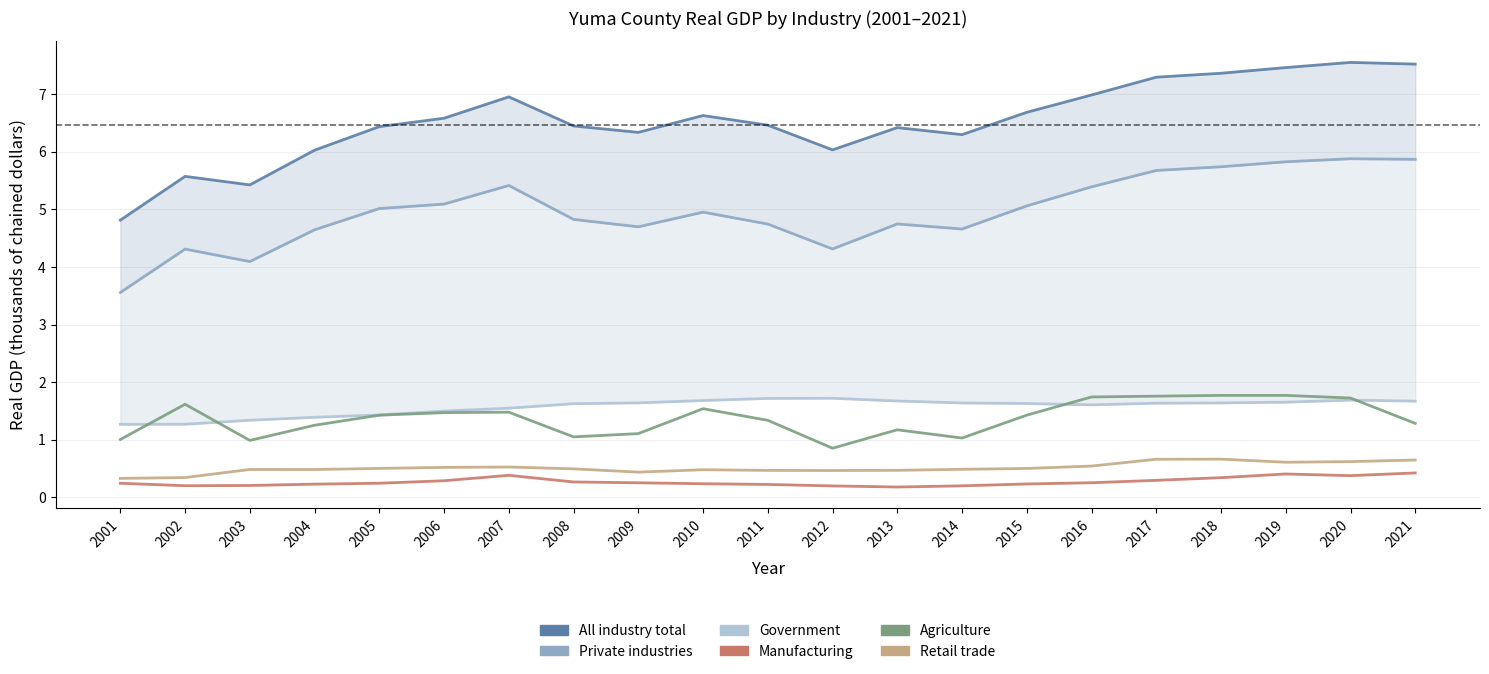

Reading right to left, what are all the values shown in this chart?

All industry total: 2021=7.5	2020=7.6	2019=7.5	2018=7.4	2017=7.3	2016=7.0	2015=6.7	2014=6.3	2013=6.4	2012=6.0	2011=6.5	2010=6.6	2009=6.3	2008=6.4	2007=7.0	2006=6.6	2005=6.4	2004=6.0	2003=5.4	2002=5.6	2001=4.8
Private industries: 2021=5.9	2020=5.9	2019=5.8	2018=5.7	2017=5.7	2016=5.4	2015=5.1	2014=4.7	2013=4.7	2012=4.3	2011=4.7	2010=5.0	2009=4.7	2008=4.8	2007=5.4	2006=5.1	2005=5.0	2004=4.6	2003=4.1	2002=4.3	2001=3.6
Government: 2021=1.7	2020=1.7	2019=1.7	2018=1.6	2017=1.6	2016=1.6	2015=1.6	2014=1.6	2013=1.7	2012=1.7	2011=1.7	2010=1.7	2009=1.6	2008=1.6	2007=1.5	2006=1.5	2005=1.4	2004=1.4	2003=1.3	2002=1.3	2001=1.3
Manufacturing: 2021=0.4	2020=0.4	2019=0.4	2018=0.3	2017=0.3	2016=0.3	2015=0.2	2014=0.2	2013=0.2	2012=0.2	2011=0.2	2010=0.2	2009=0.3	2008=0.3	2007=0.4	2006=0.3	2005=0.2	2004=0.2	2003=0.2	2002=0.2	2001=0.2
Agriculture: 2021=1.3	2020=1.7	2019=1.8	2018=1.8	2017=1.8	2016=1.7	2015=1.4	2014=1.0	2013=1.2	2012=0.9	2011=1.3	2010=1.5	2009=1.1	2008=1.0	2007=1.5	2006=1.5	2005=1.4	2004=1.3	2003=1.0	2002=1.6	2001=1.0
Retail trade: 2021=0.6	2020=0.6	2019=0.6	2018=0.7	2017=0.7	2016=0.5	2015=0.5	2014=0.5	2013=0.5	2012=0.5	2011=0.5	2010=0.5	2009=0.4	2008=0.5	2007=0.5	2006=0.5	2005=0.5	2004=0.5	2003=0.5	2002=0.3	2001=0.3